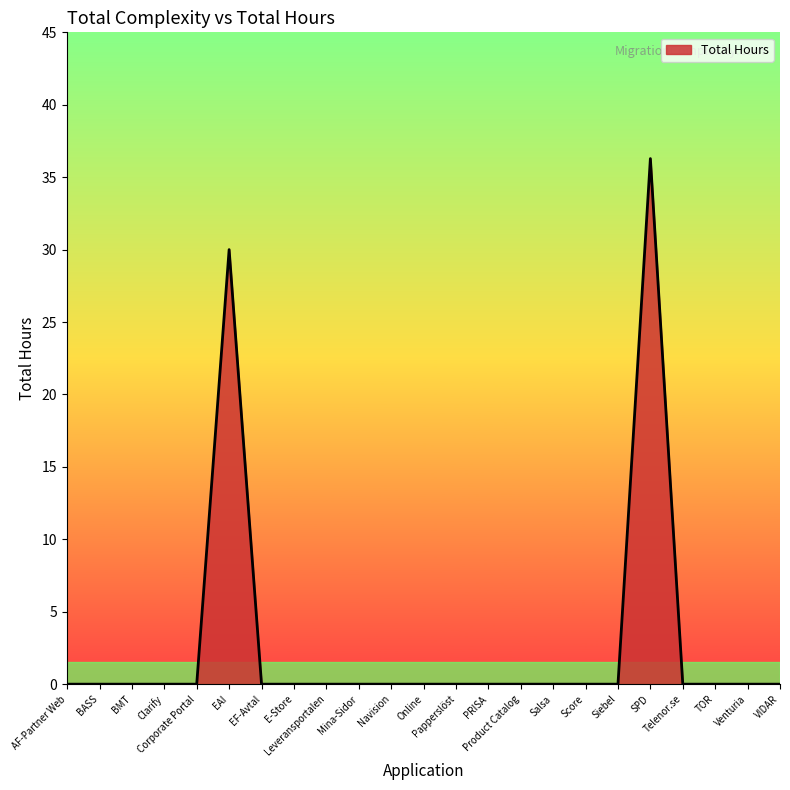

What is the greatest value displayed?

36.3